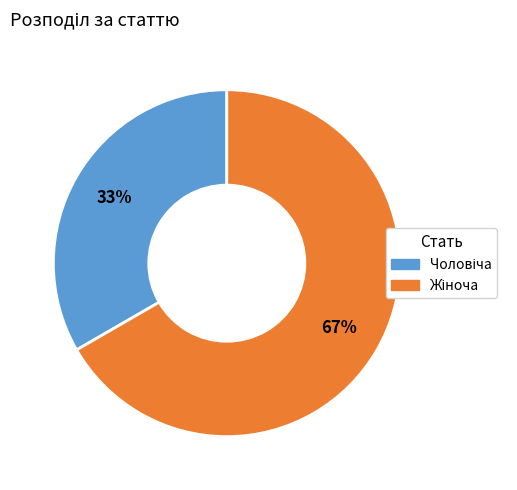

To the nearest percent, what is the average slice percentage?

50%